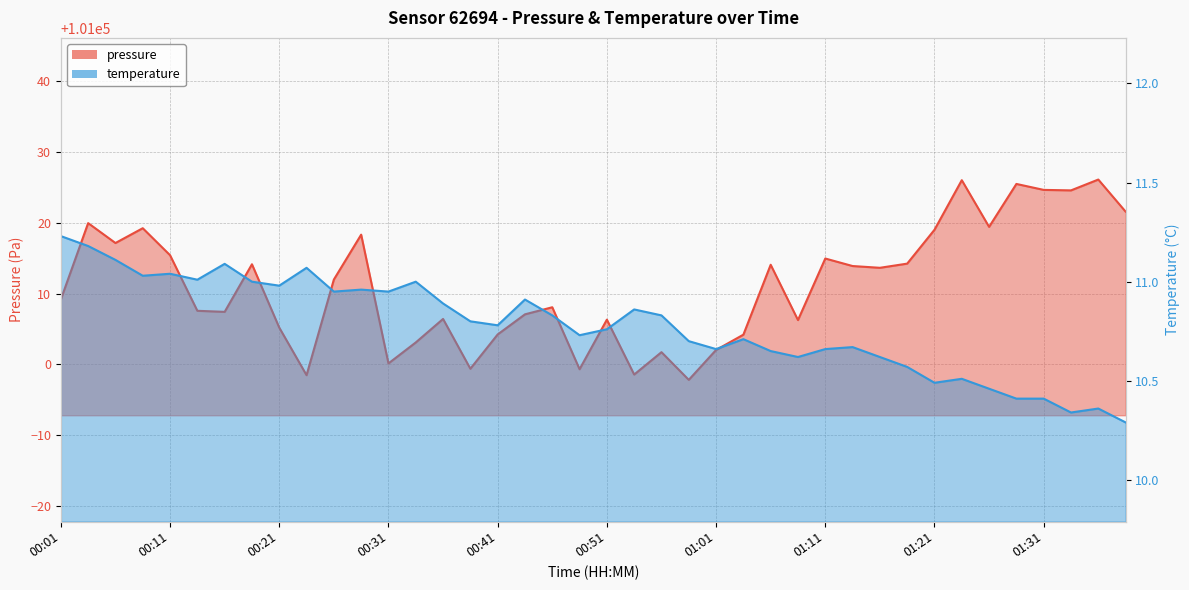

What is the difference between the highest and lowest values at 01:28?

101015.1